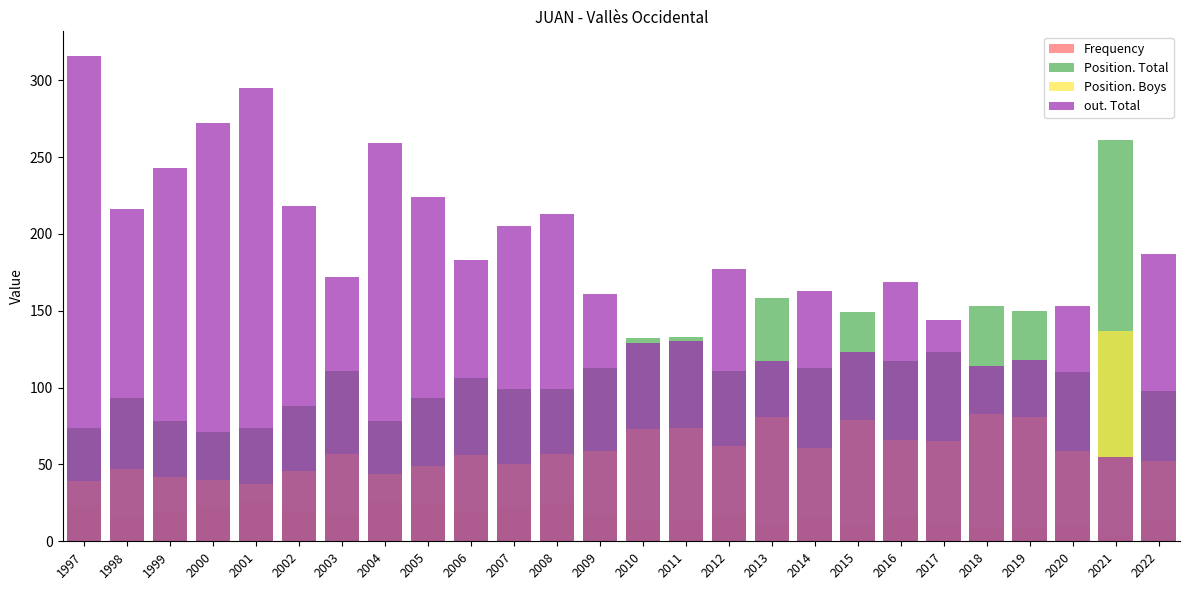

How many groups of bars are there?

26